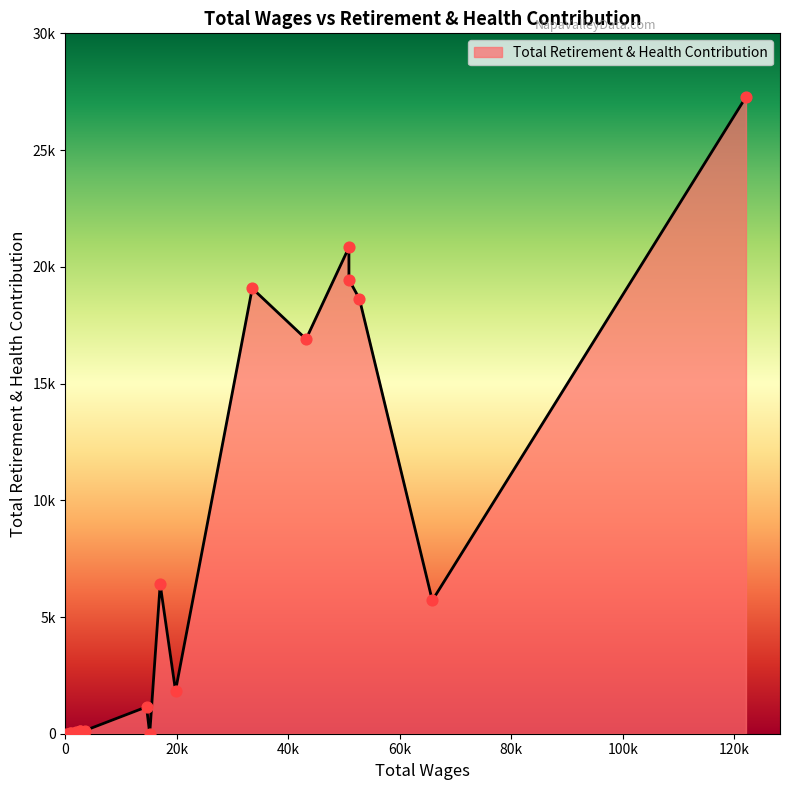

Does the chart have visible grid lines?

No